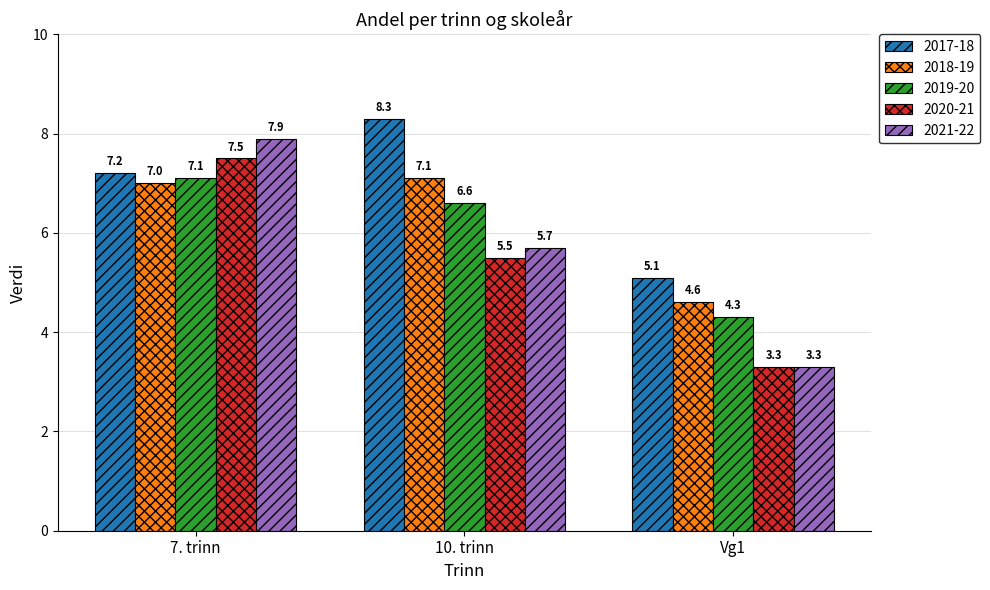

Which category has the lowest value in the 2021-22 series?

Vg1